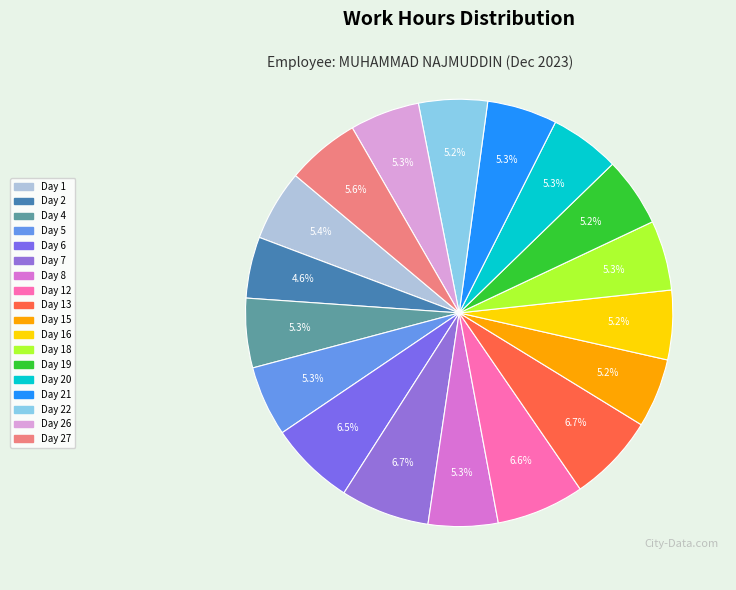

How many slices are in this pie chart?

18